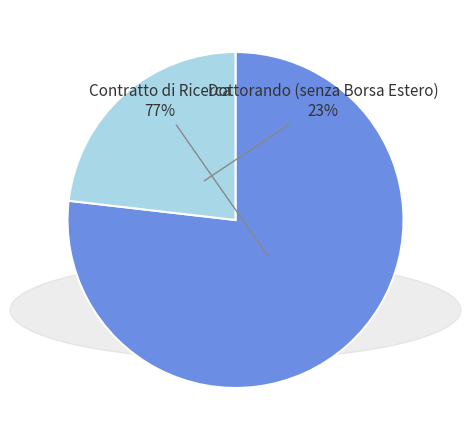

Which has a higher value, Dottorando (senza Borsa Estero) or Contratto di Ricerca?

Contratto di Ricerca